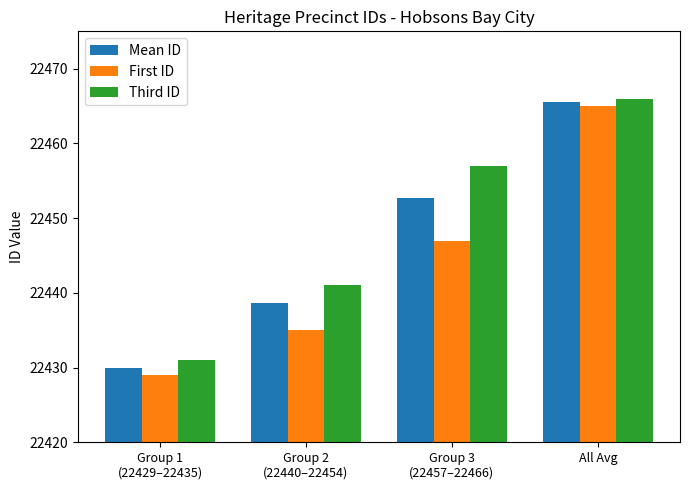

What is the maximum value for Third ID?

22466.0